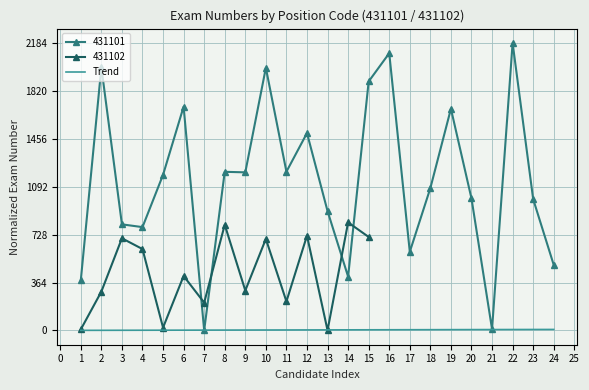

Which category has the highest value across all series?

24